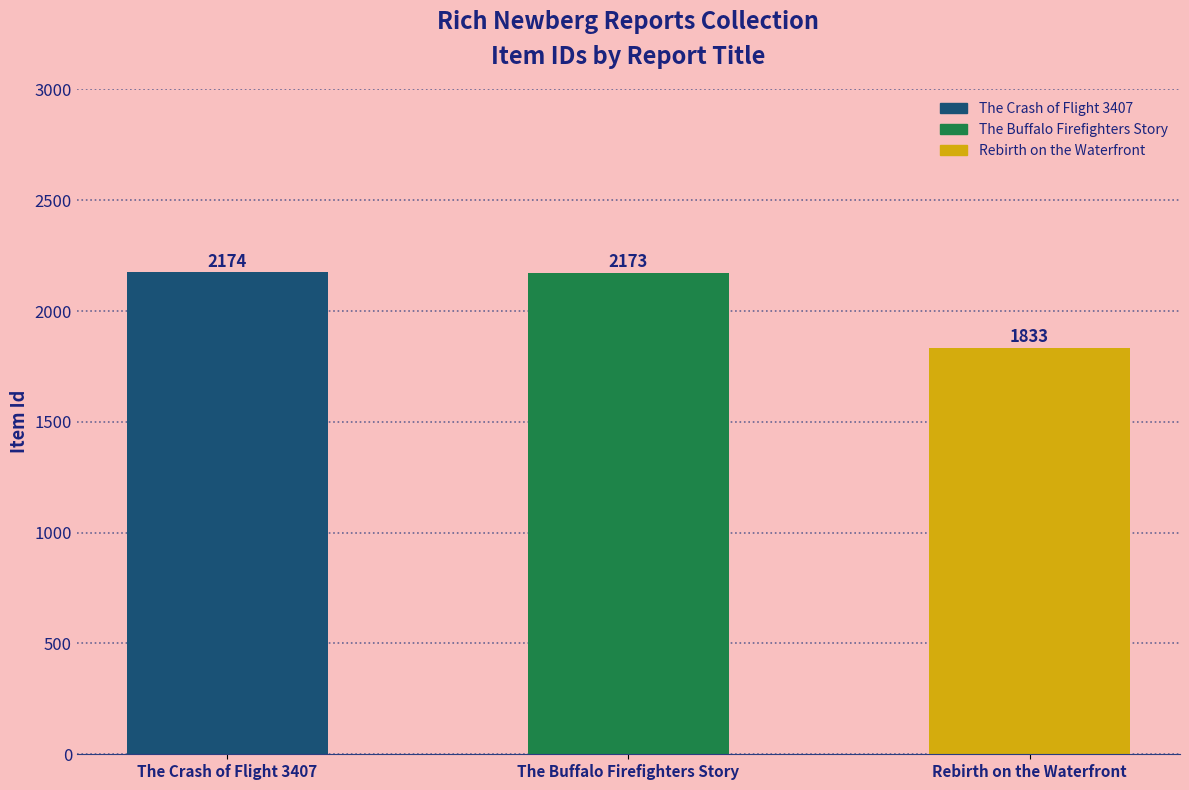

What is the difference between the values at The Crash of Flight 3407 and The Buffalo Firefighters Story?

1